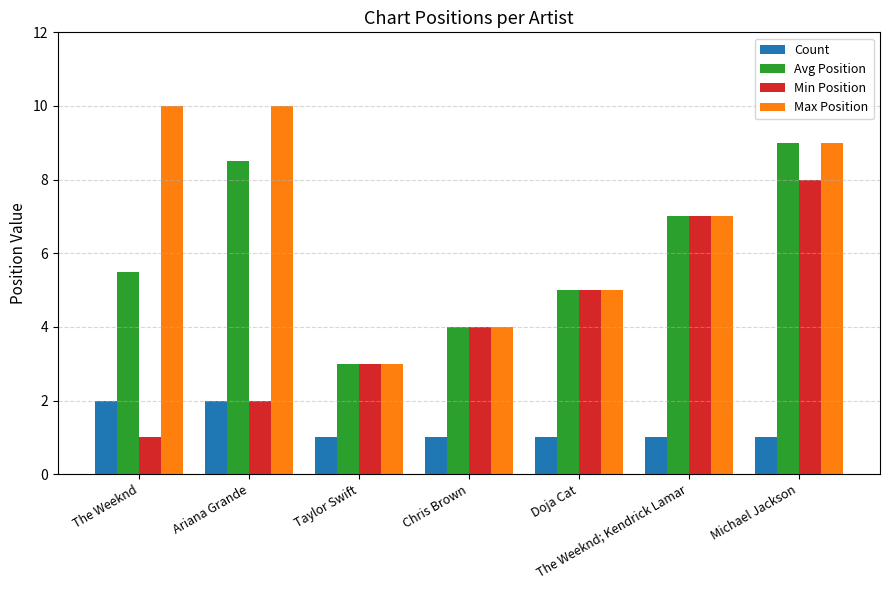

What is the average value of the Avg Position series?

6.0